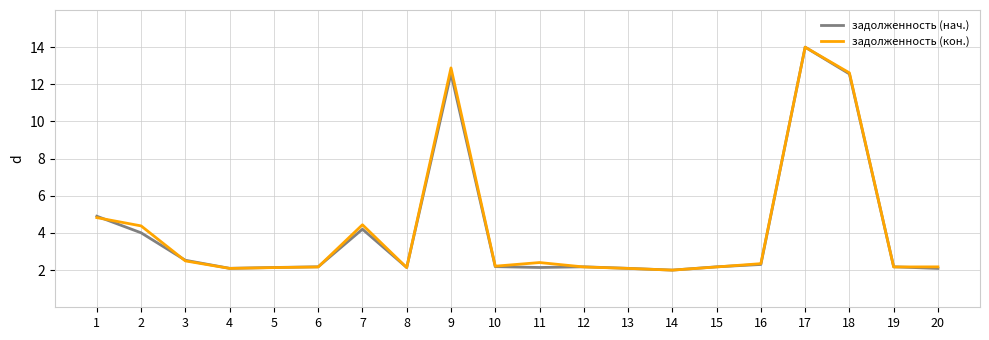

Which category has the highest value across all series?

17